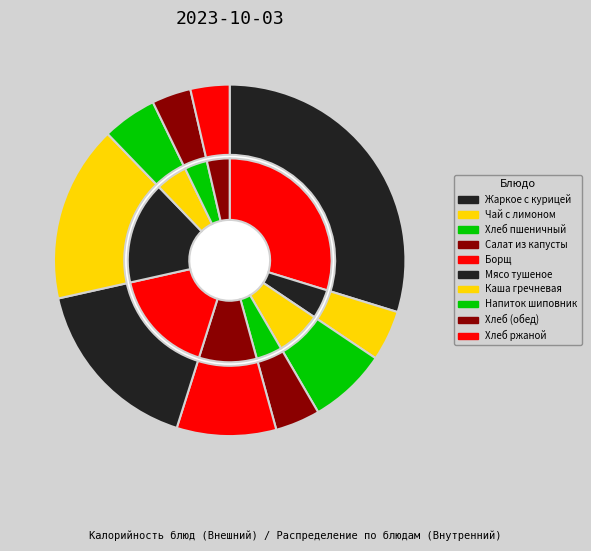

How many segments does this pie chart have?

10